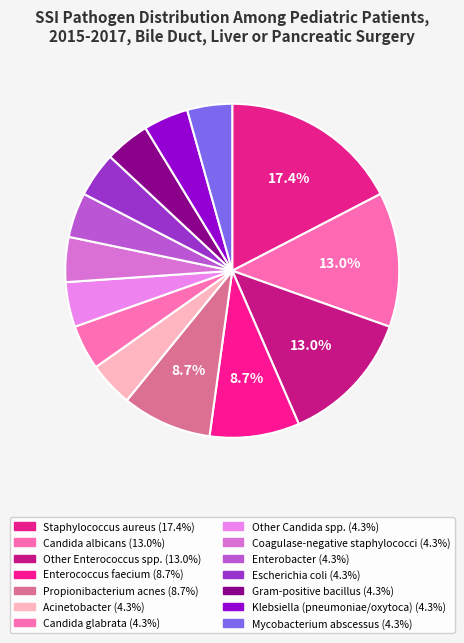

The Klebsiella (pneumoniae/oxytoca) slice represents 10% of the pie. True or false?

False